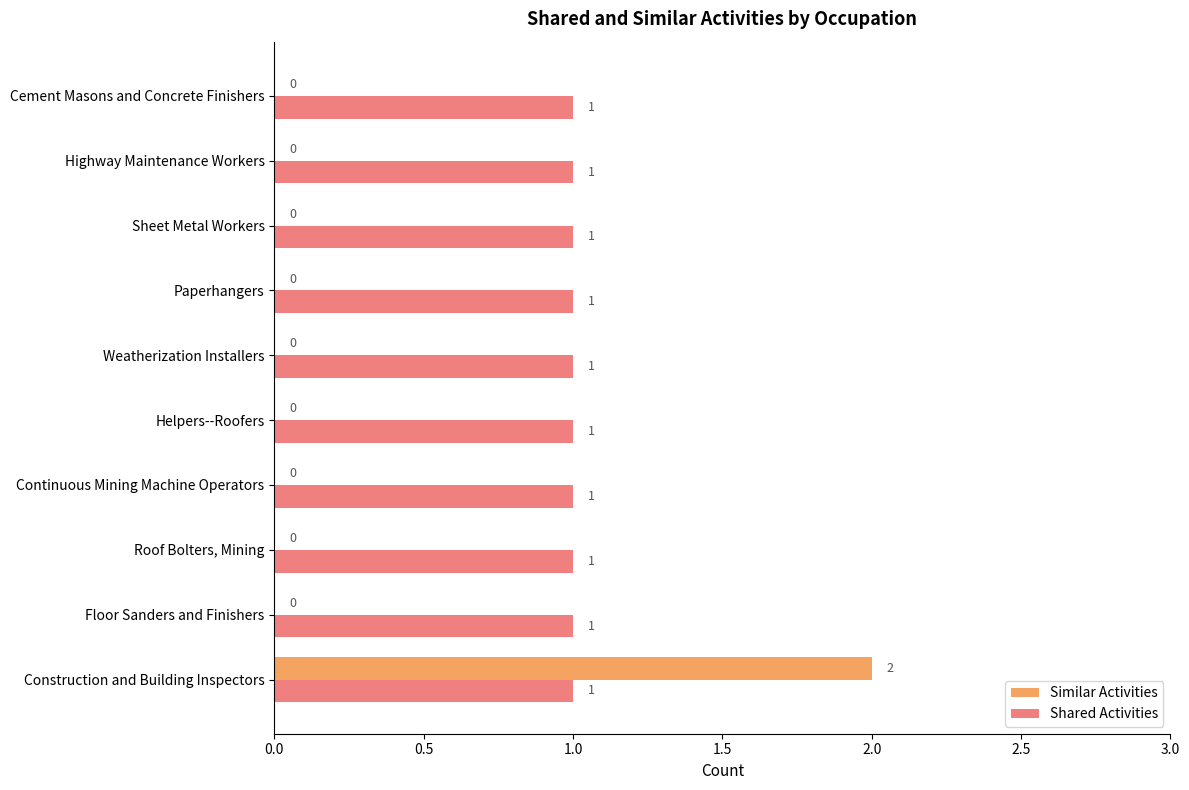

Count the number of categories in the chart.

10